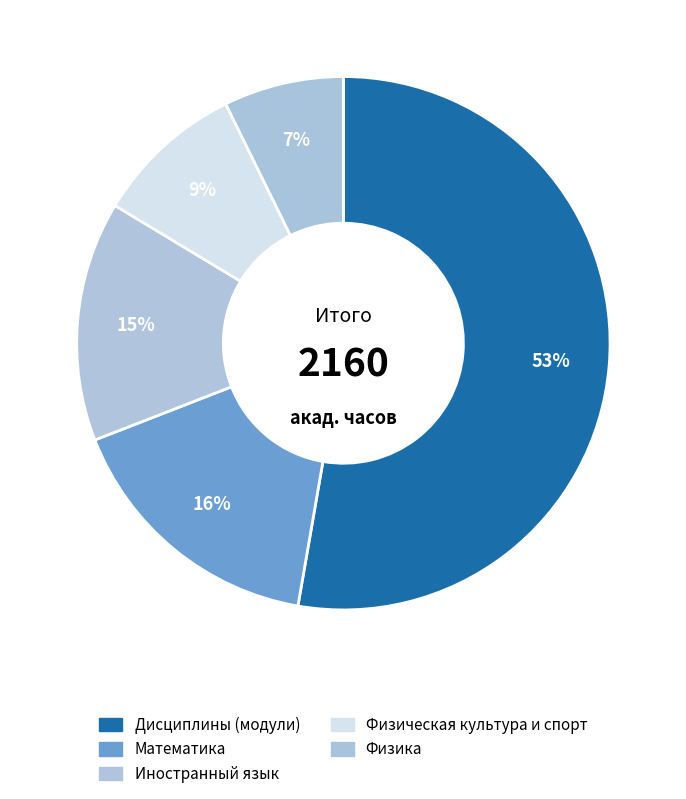

Which has a higher value, Дисциплины (модули) or Физика?

Дисциплины (модули)